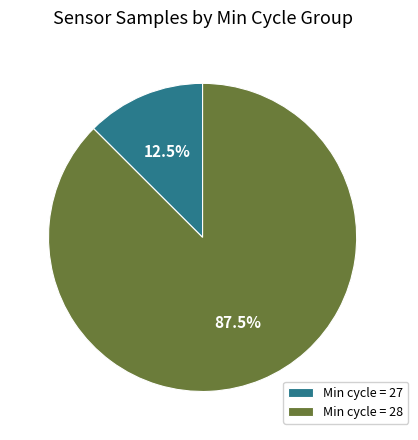

Between Min cycle = 27 and Min cycle = 28, which is larger?

Min cycle = 28